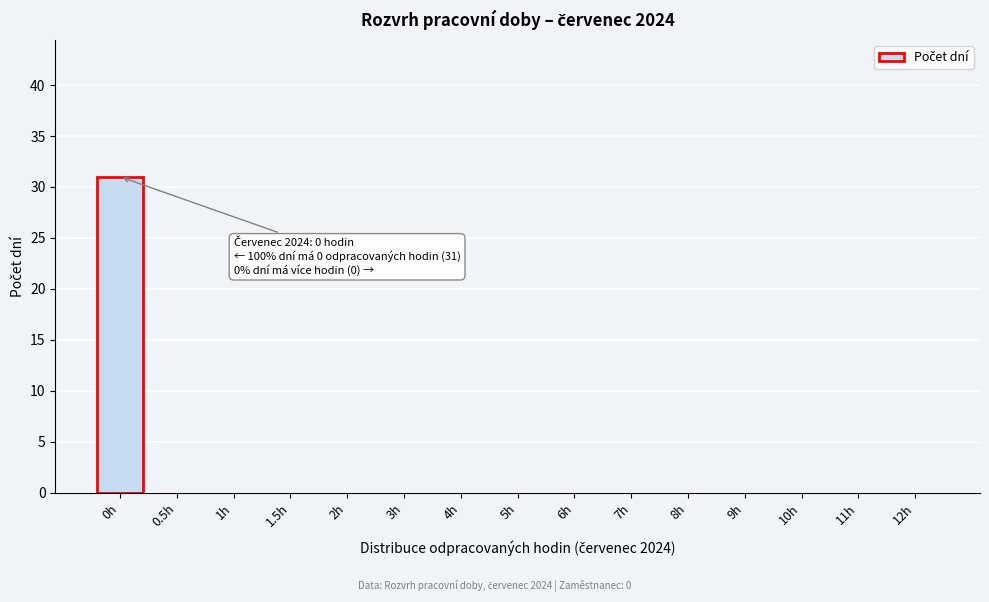

Reading left to right, extract all data points from this chart.

0h=31	0.5h=0	1h=0	1.5h=0	2h=0	3h=0	4h=0	5h=0	6h=0	7h=0	8h=0	9h=0	10h=0	11h=0	12h=0